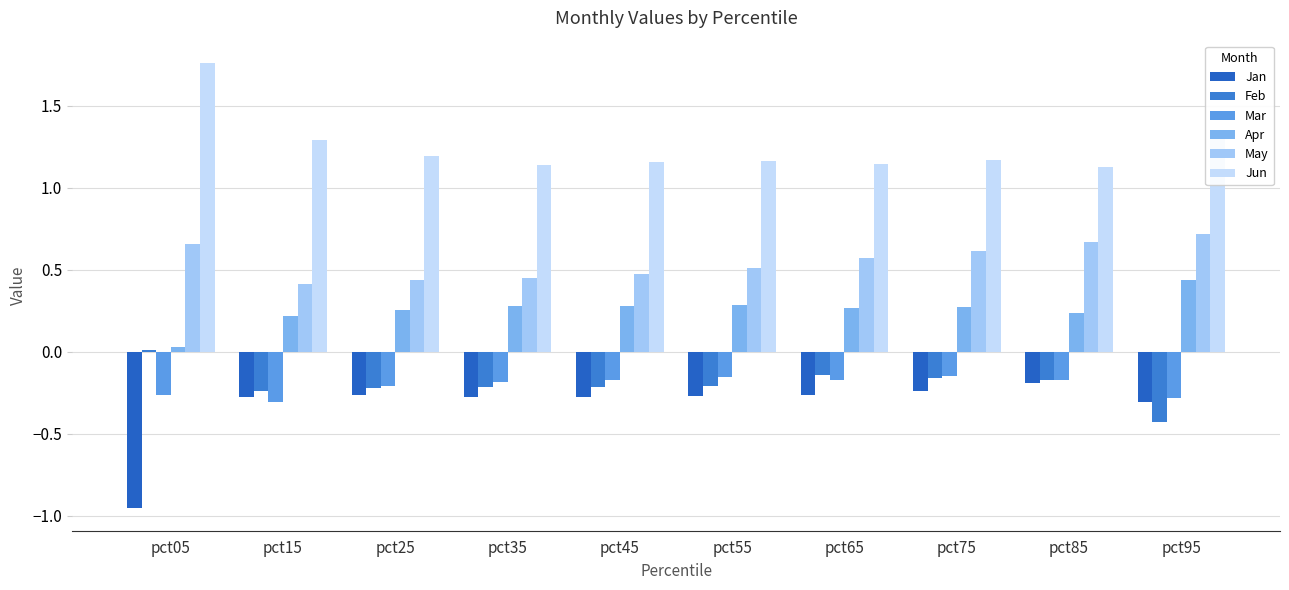

What is the value of the Apr bar at the 3rd from the left?

0.3